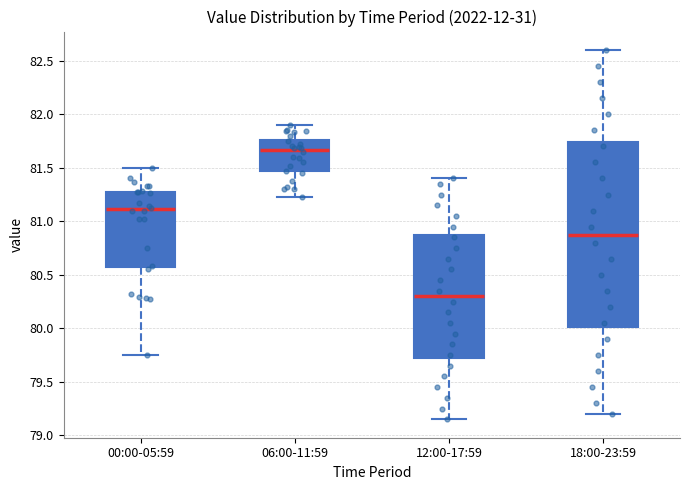

Where does the upper whisker of the box for 00:00-05:59 end on the y-axis? The values are not printed on the chart, so give them approximately, as read against the axis.

81.50